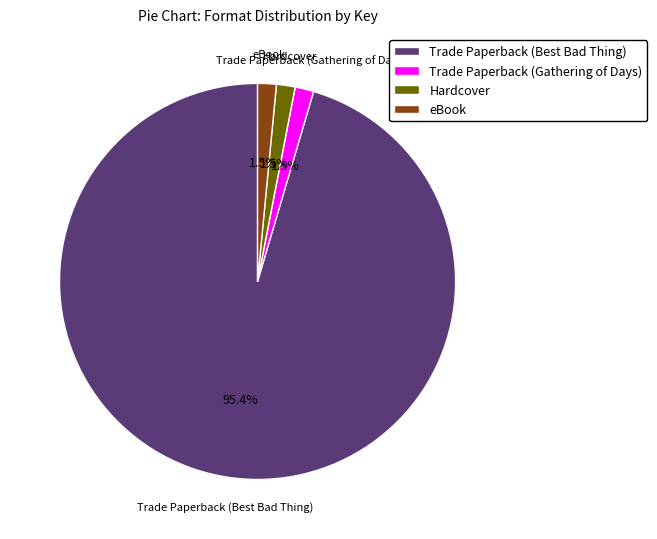

What percentage do Trade Paperback (Best Bad Thing) and eBook together represent?

97.0%